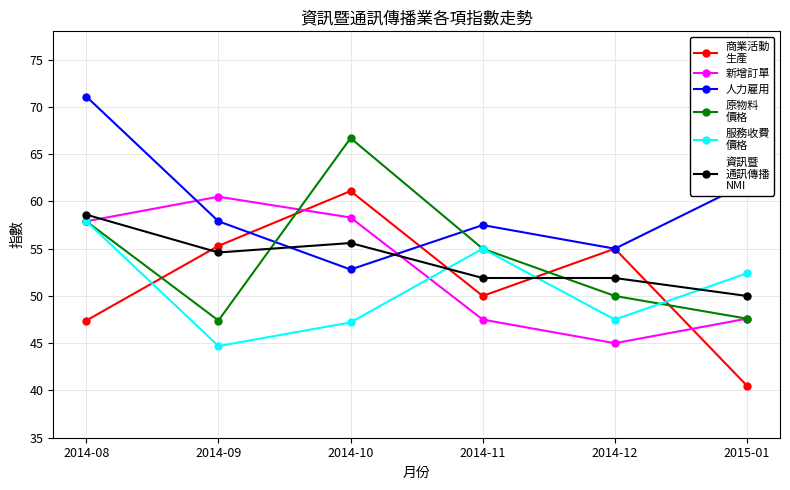

What is the difference between the highest and lowest values at 2014-11?

10.0